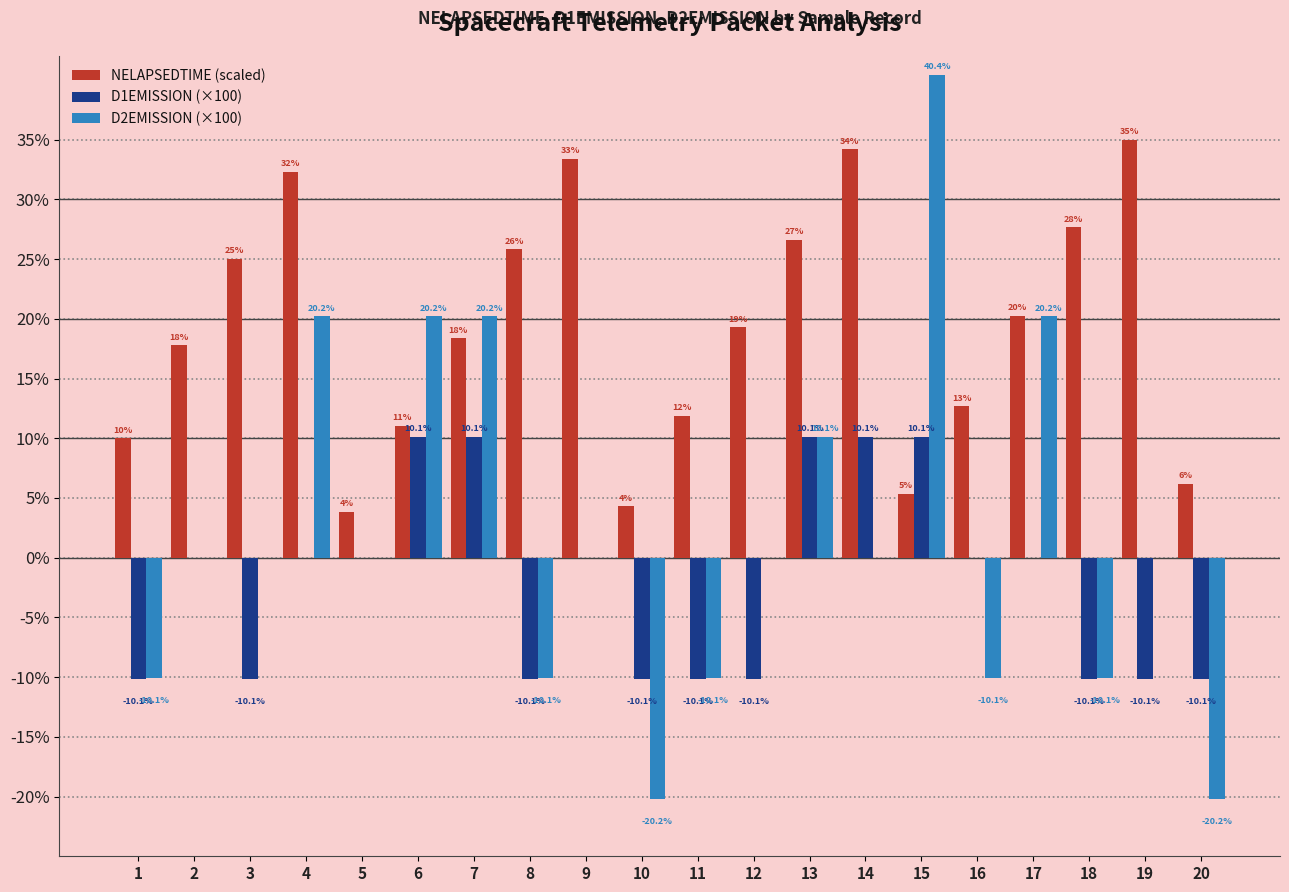

What is the sum of the D1EMISSION (×100) values at 17 and 18?

-10.1